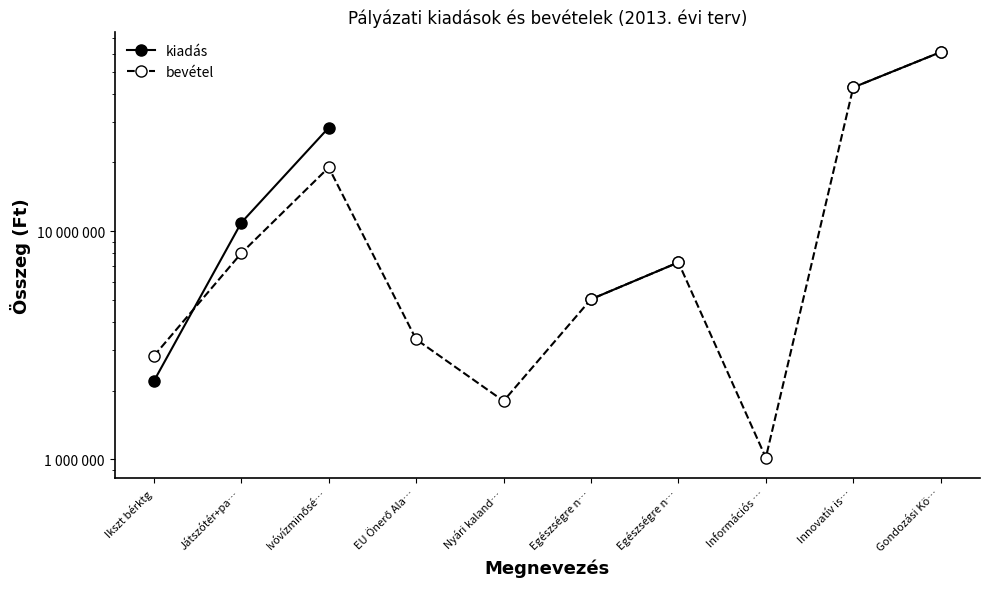

Is the value of bevétel at Ivóvízminősé… greater than the value of kiadás at Játszótér+pa…?

Yes